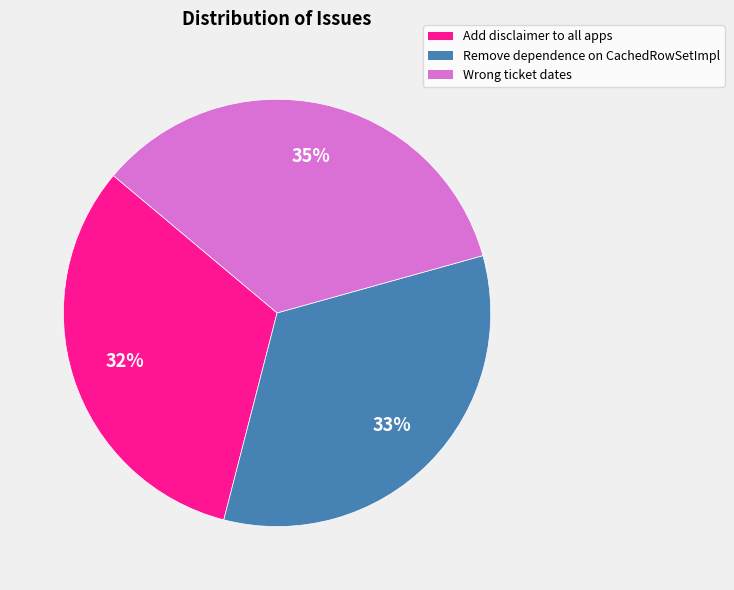

The Remove dependence on CachedRowSetImpl slice represents 40% of the pie. True or false?

False